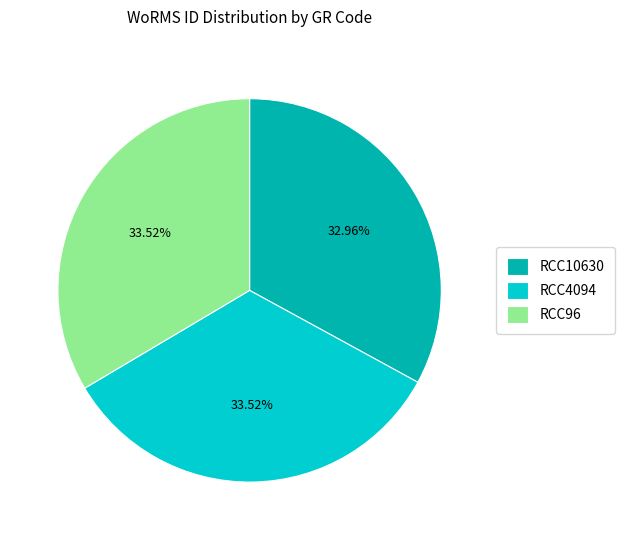

How many segments does this pie chart have?

3